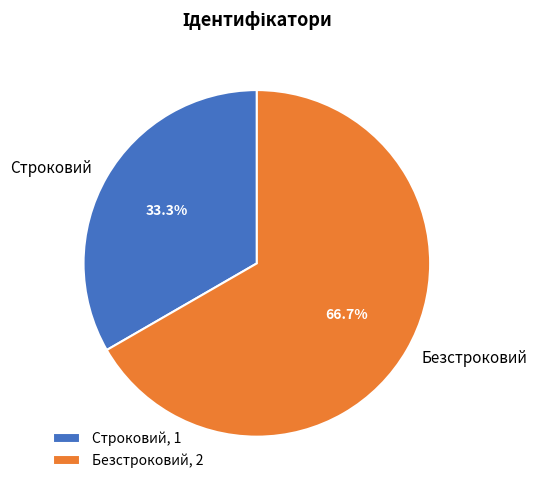

To the nearest percent, what portion does Безстроковий represent?

67%